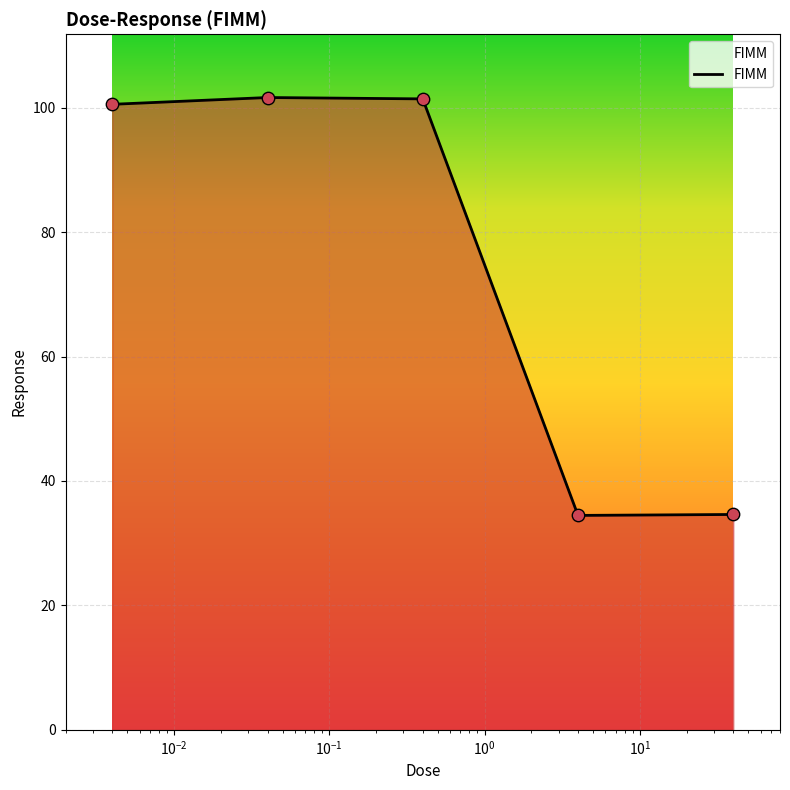

True or false: the data has more than 0 interior local peaks.

True